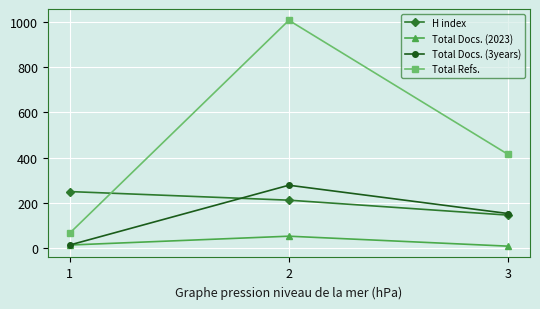

Does the chart have visible grid lines?

Yes